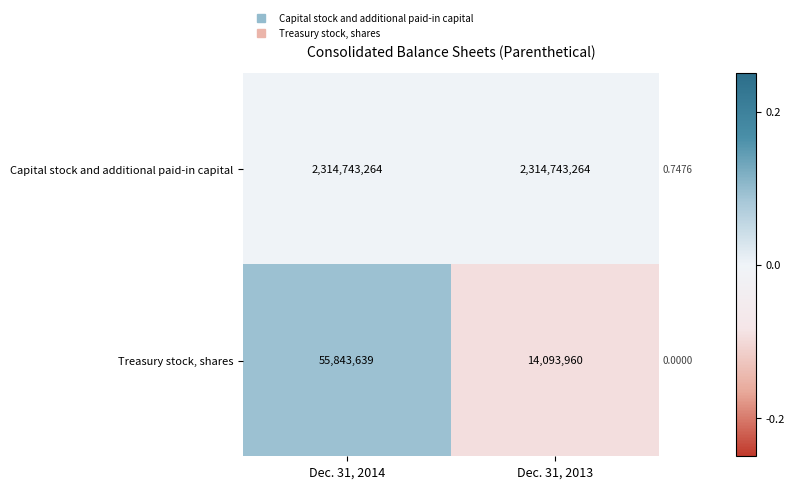

How many data points in Treasury stock, shares are less than 55843639?

1